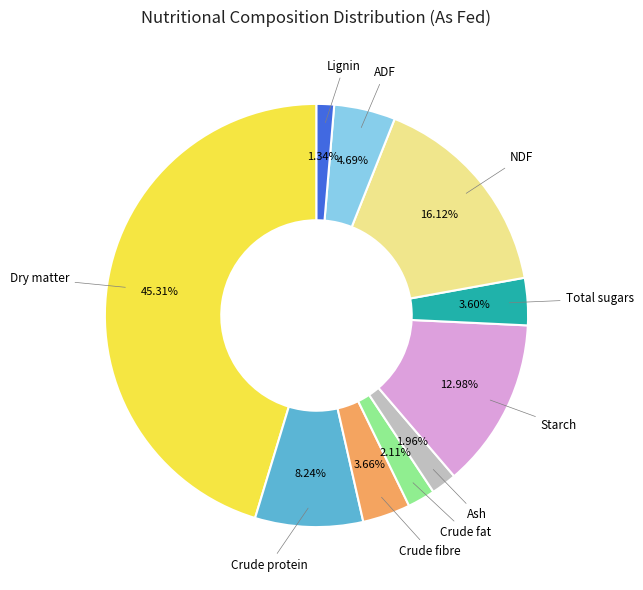

Is it true that Dry matter is 45% of the pie?

True